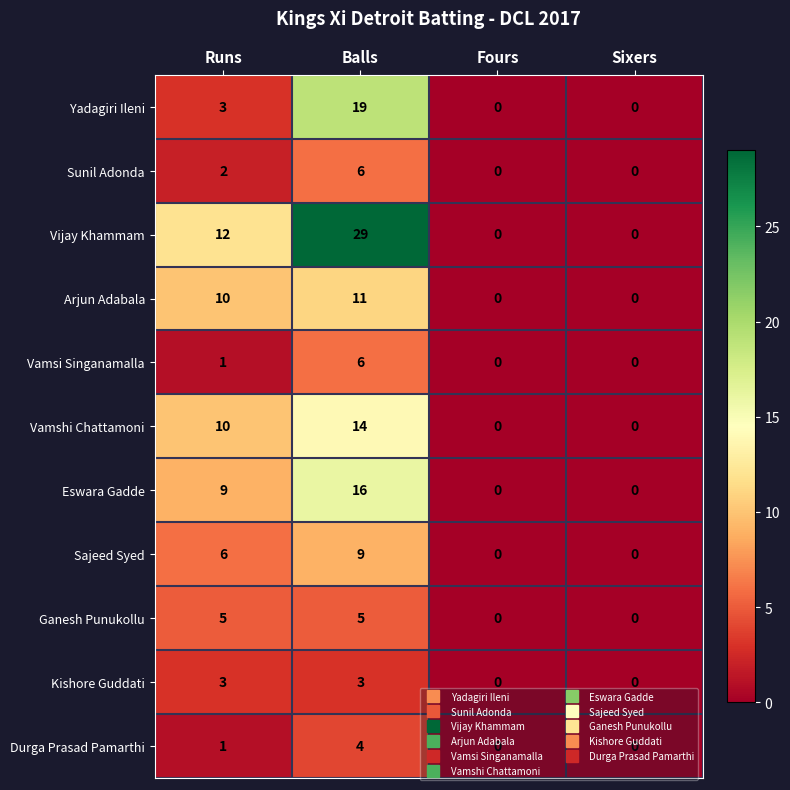

What is the difference between the second highest and minimum values in the Vamshi Chattamoni series?

10